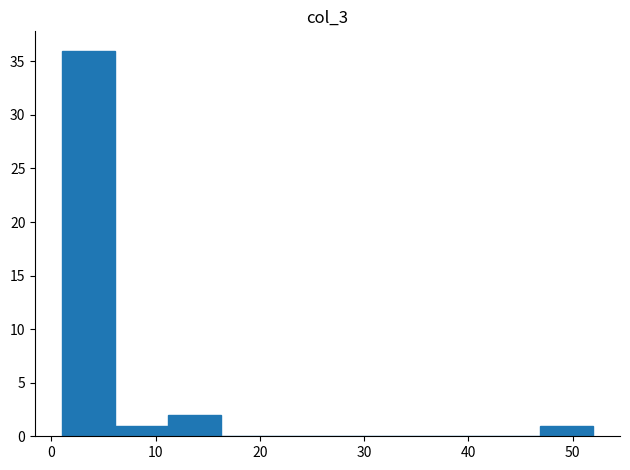

Over which range of the x-axis is the bar tallest?

1.0 to 6.1